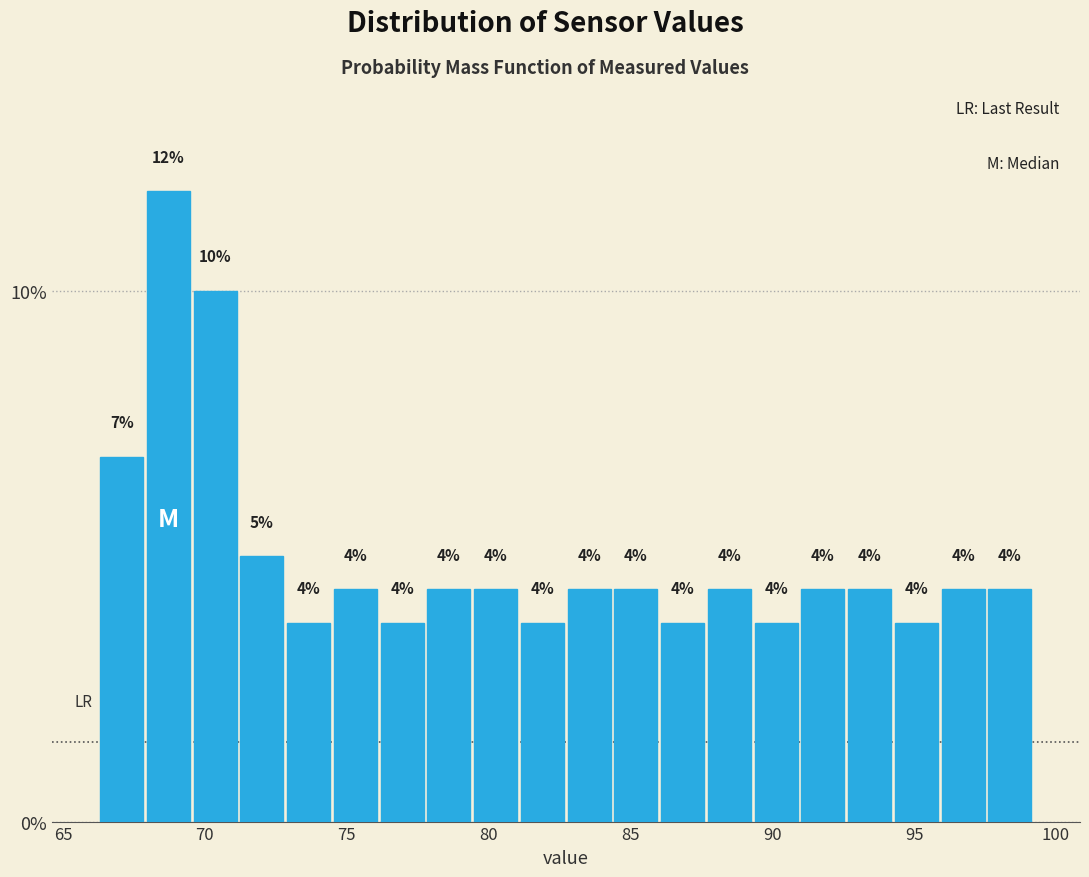

Read against the x-axis, roughly where is the centre of the tallest bar?

68.5